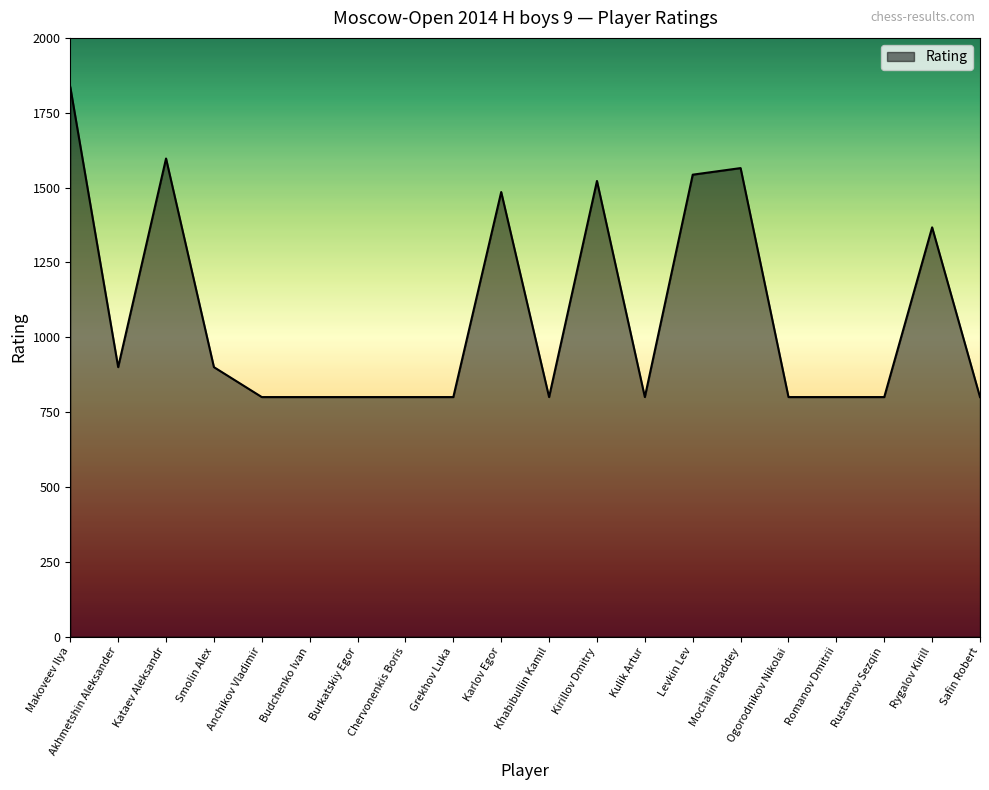

Where is the first local maximum?

Kataev Aleksandr